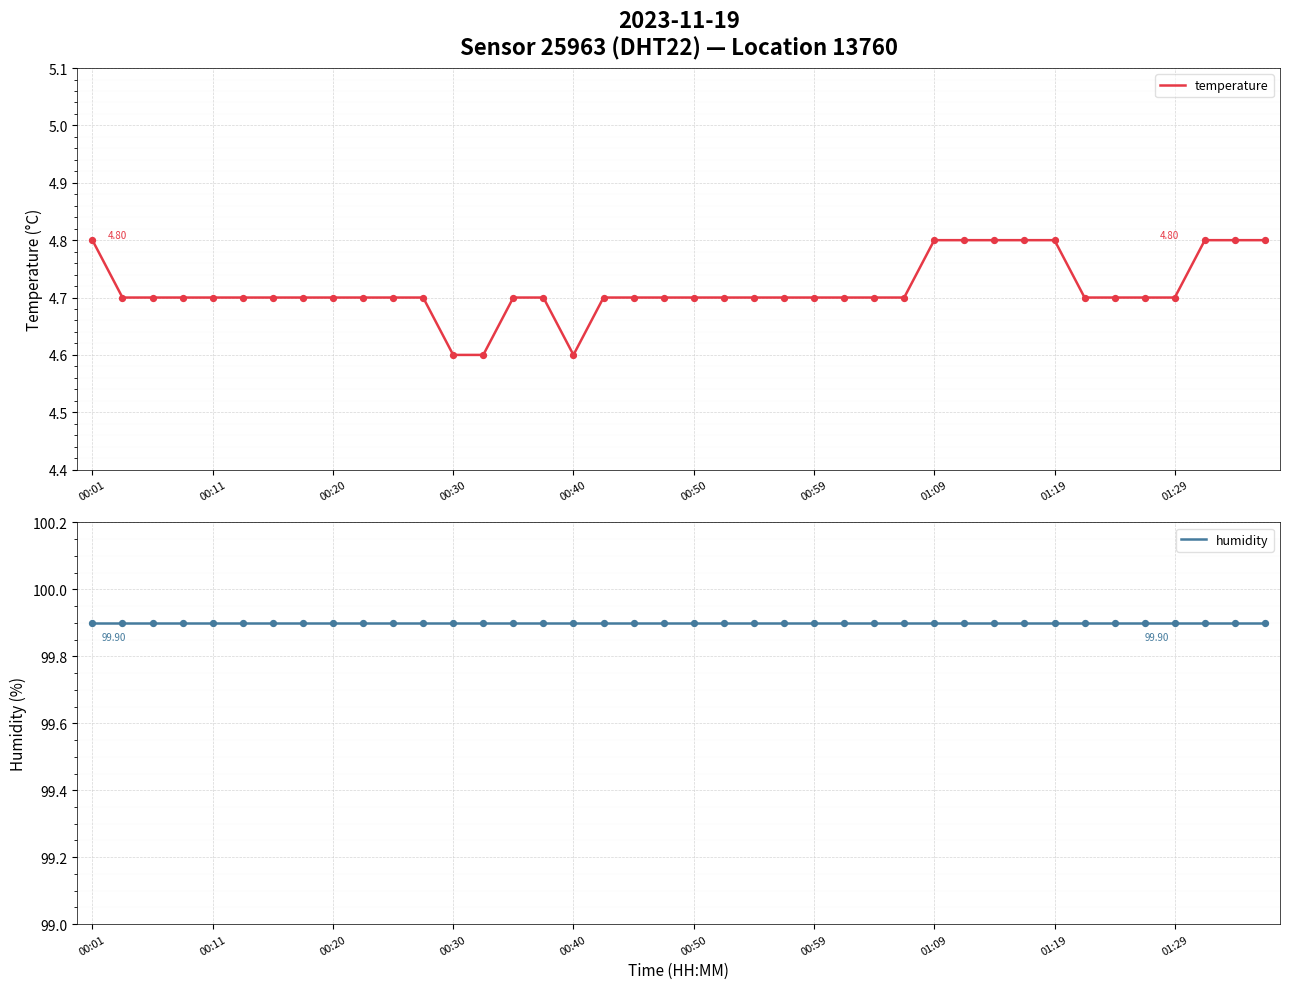

At how many categories does at least one series exceed 35?

40